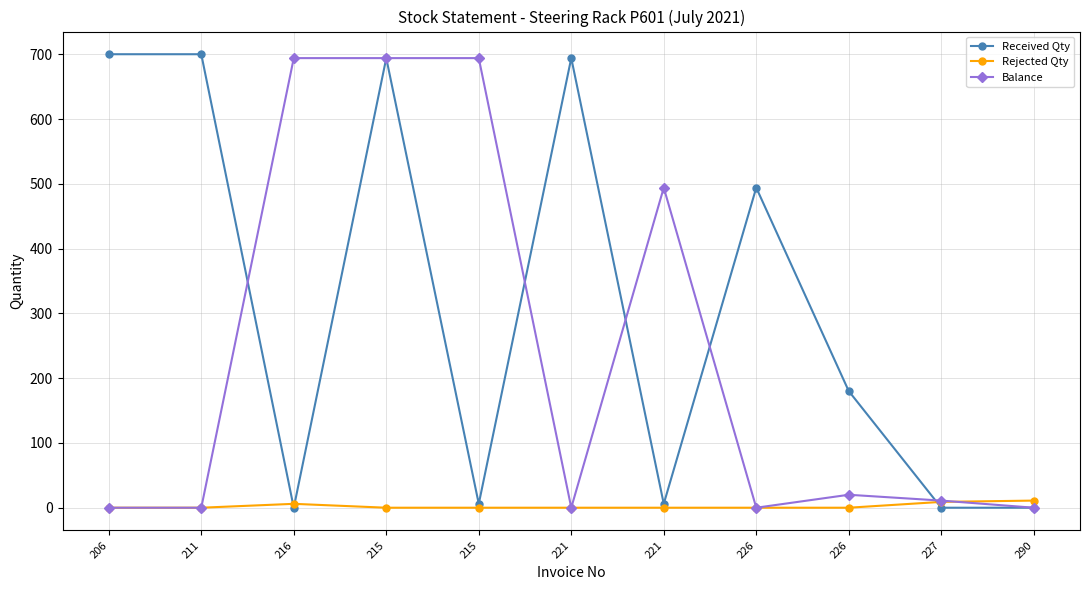

Rank the series by their average value, from lowest to highest.

Rejected Qty, Balance, Received Qty